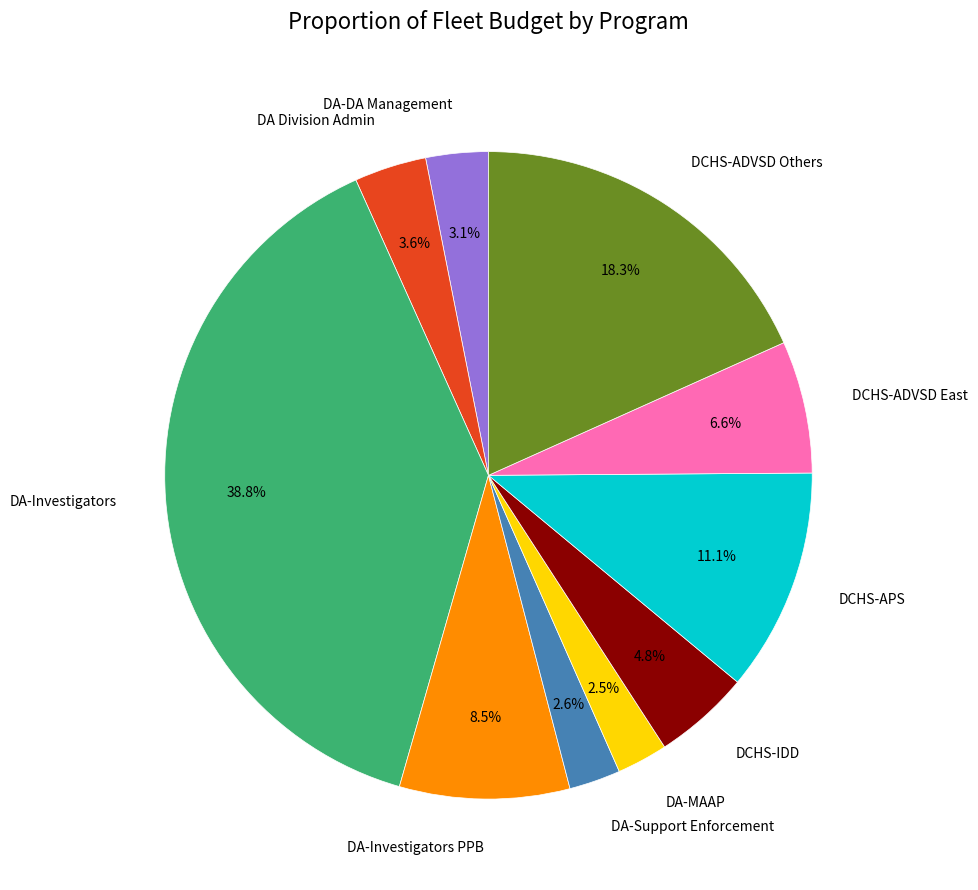

To the nearest percent, what is the average slice percentage?

10%